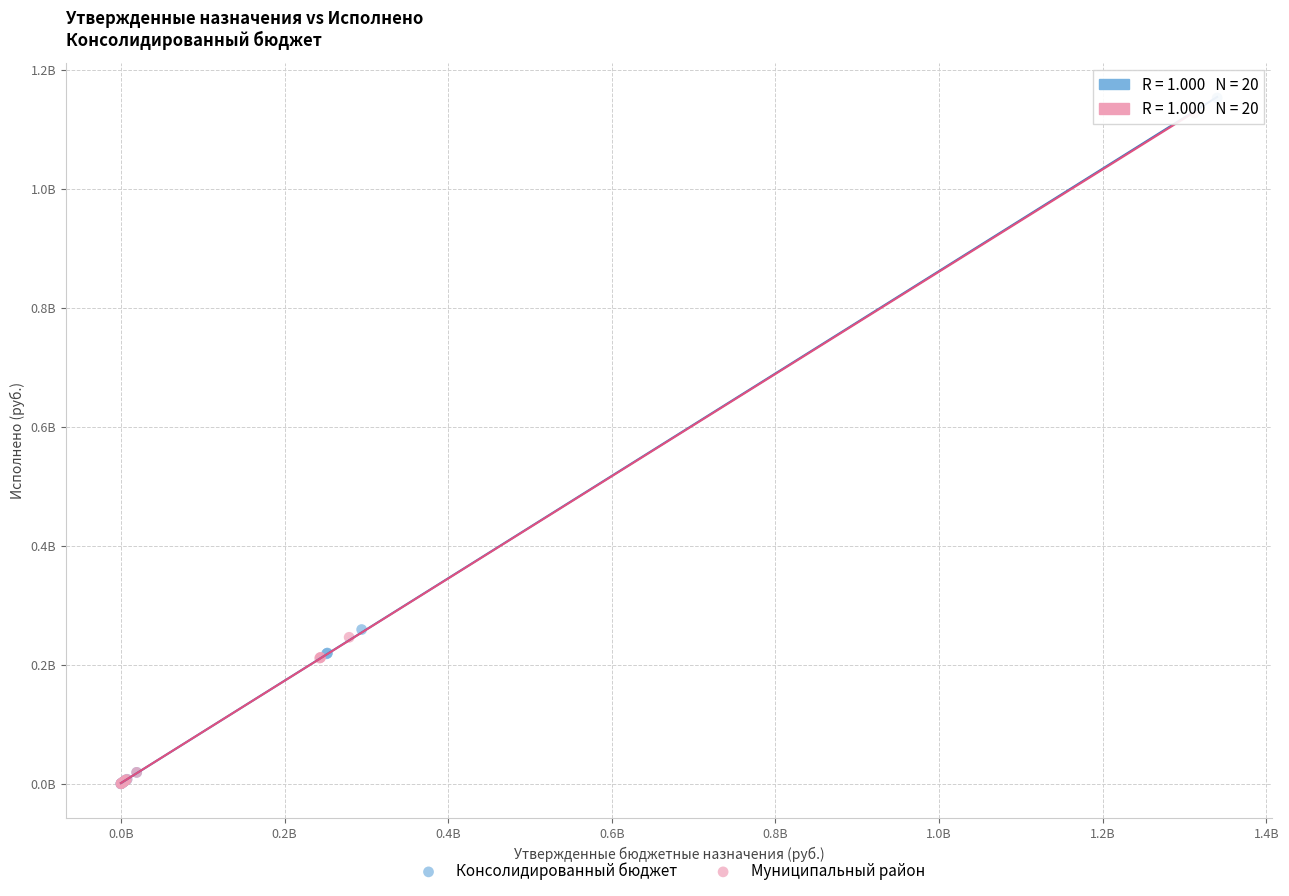

What are all the series names shown in the legend?

Консолидированный бюджет, Муниципальный район